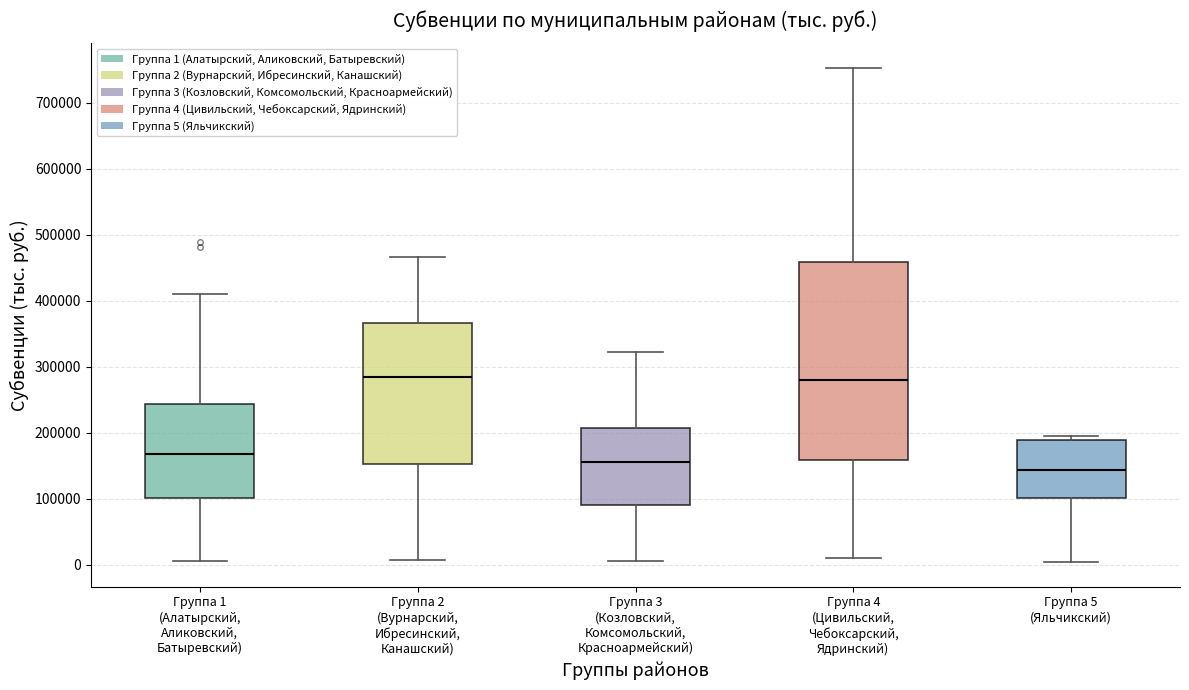

Where does the upper whisker of the box for Группа 1 (Алатырский, Аликовский, Батыревский) end on the y-axis? The values are not printed on the chart, so give them approximately, as read against the axis.

410000